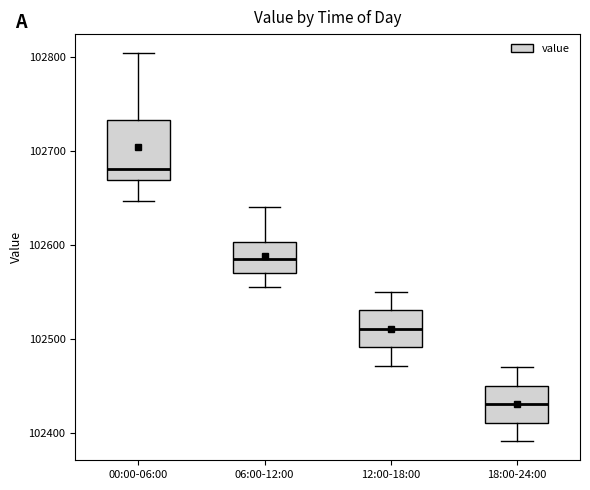

Reading left to right, transcribe this box plot: for each box, give where its median line is, the range the box spans, and where its two whiskers end, as read against the y-axis. The values are not printed on the chart, so give them approximately, as read against the axis.

00:00-06:00: median 102680, box 102670 to 102730, whiskers 102650 to 102800
06:00-12:00: median 102580, box 102570 to 102600, whiskers 102560 to 102640
12:00-18:00: median 102510, box 102490 to 102530, whiskers 102470 to 102550
18:00-24:00: median 102430, box 102410 to 102450, whiskers 102390 to 102470